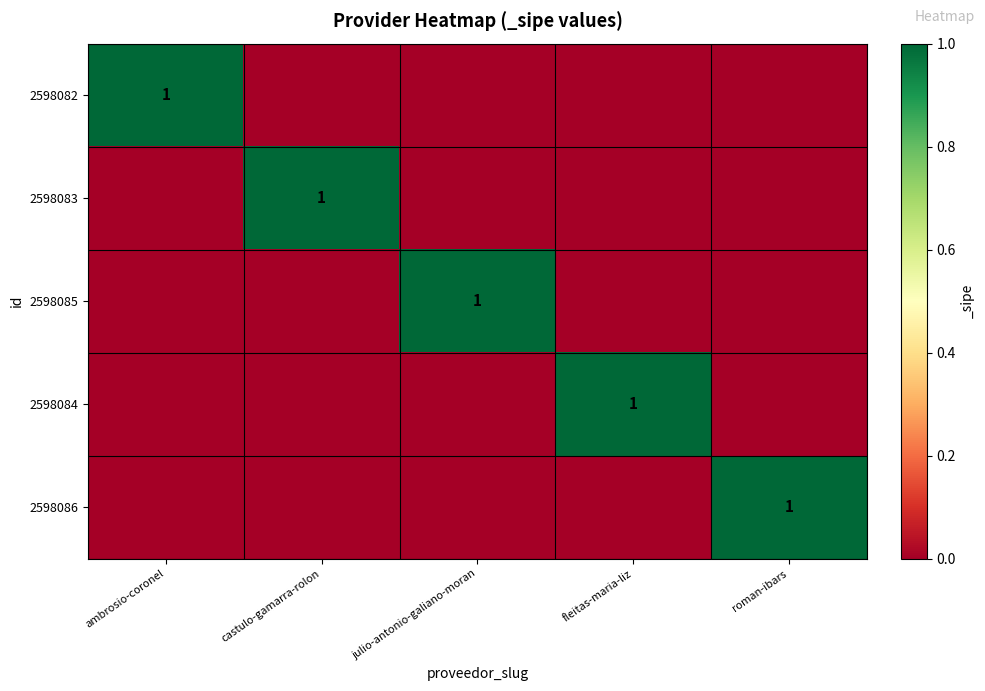

The value of 2598084 at fleitas-maria-liz is 1. True or false?

True